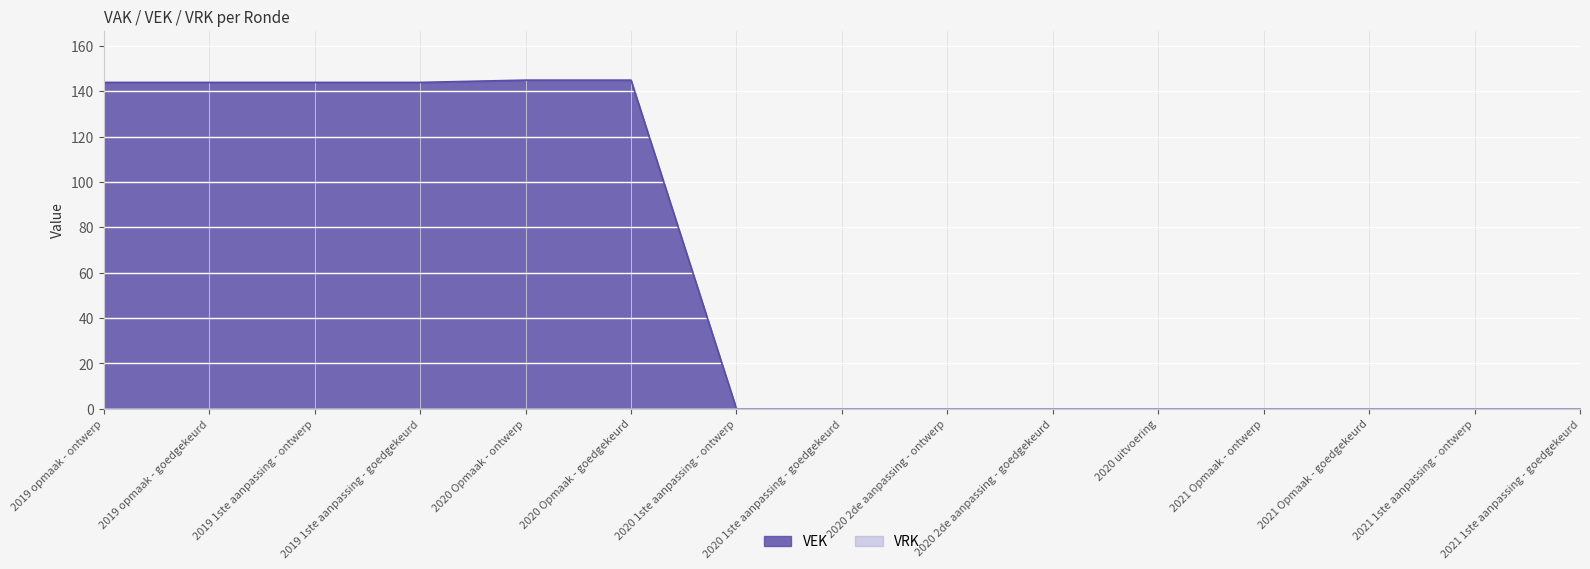

True or false: the data has more than 2 interior local peaks.

False